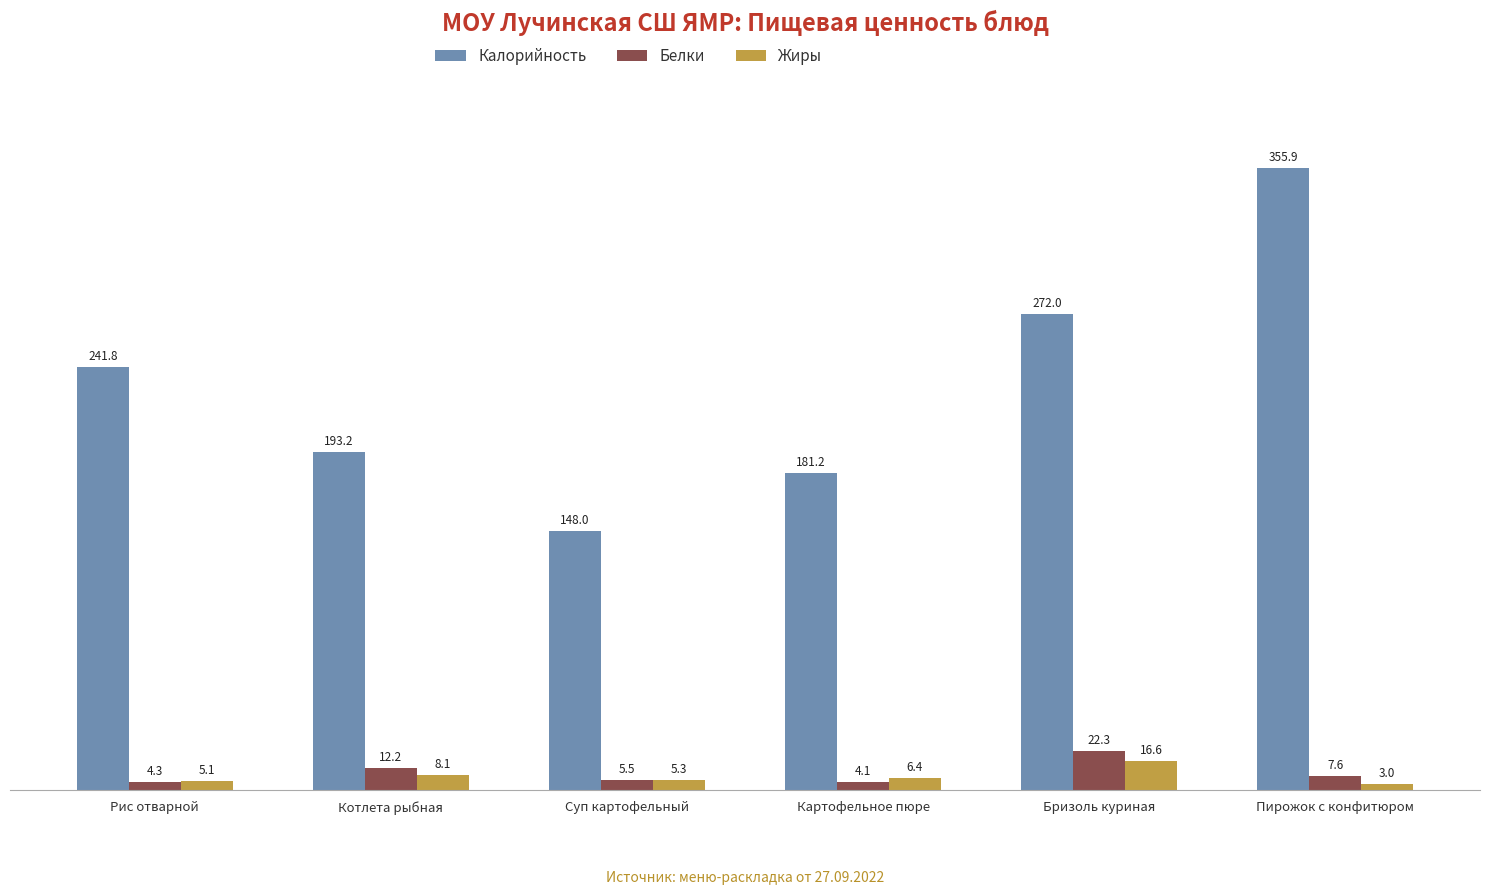

Rank the categories by Жиры value from lowest to highest.

Пирожок с конфитюром, Рис отварной, Суп картофельный, Картофельное пюре, Котлета рыбная, Бризоль куриная